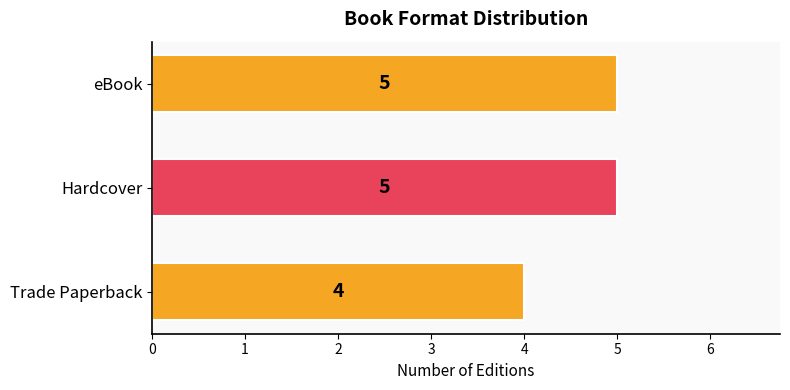

What is the change in value from Trade Paperback to eBook?

+1